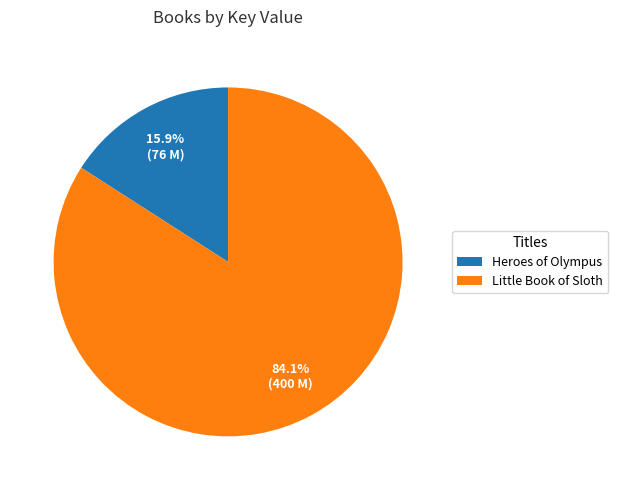

Do Little Book of Sloth and Heroes of Olympus together represent more than half of the pie?

Yes